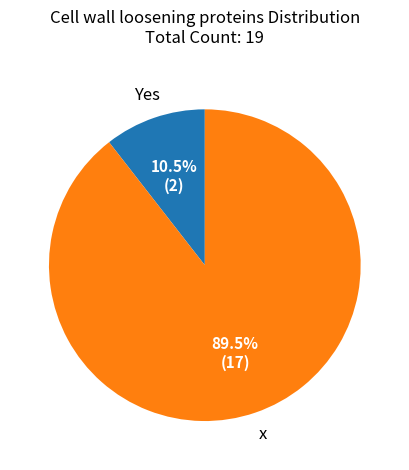

Does any single category account for the majority?

Yes